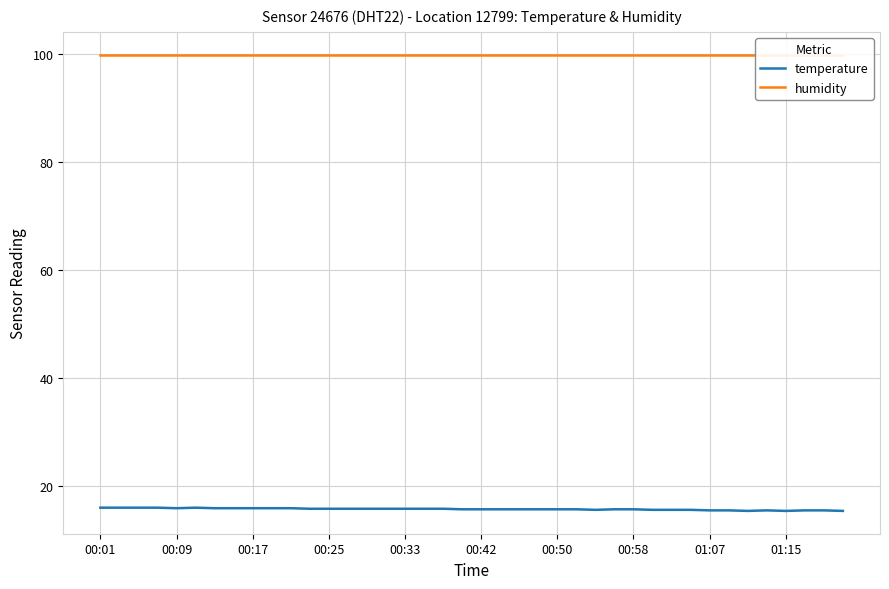

The humidity series shows 41.1 at 17. True or false?

False